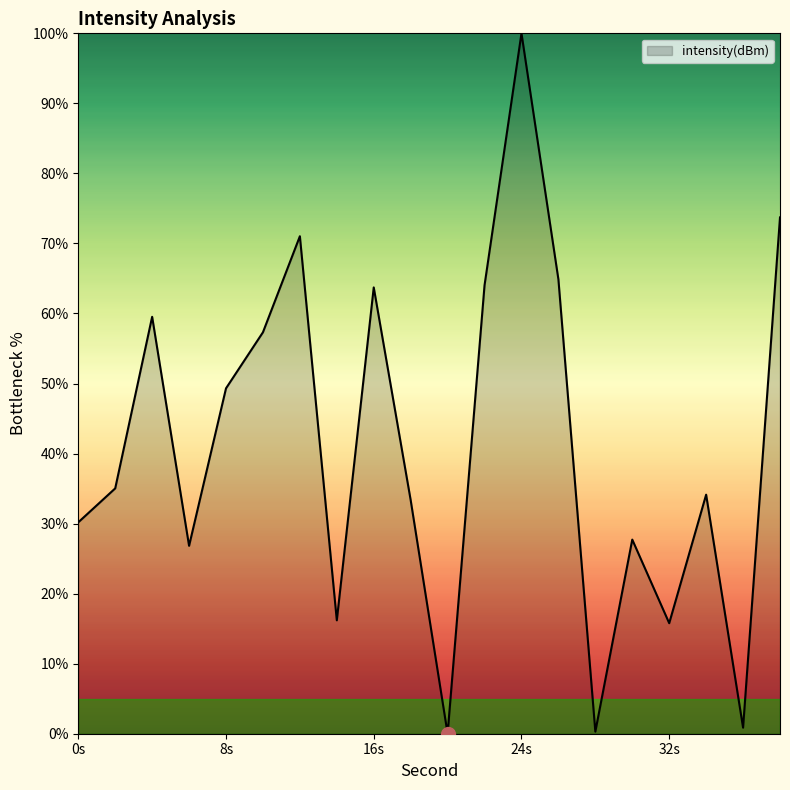

What is the greatest value displayed?

100.0